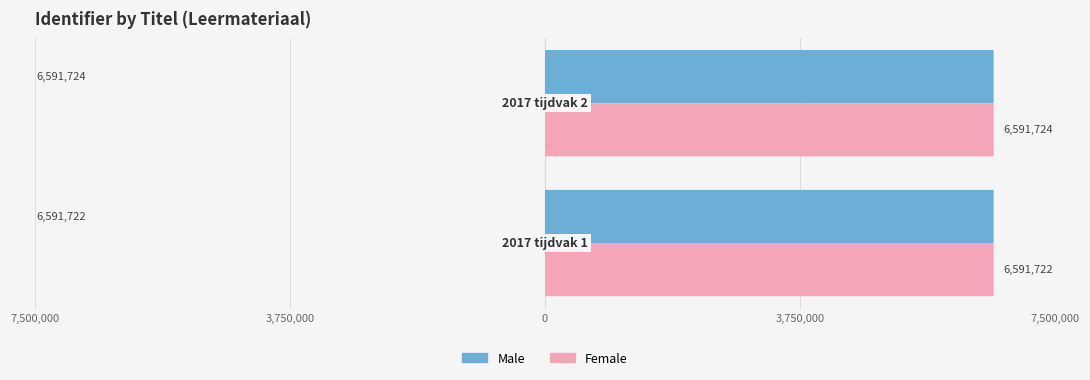

True or false: Female has a value of 4059685 at 3,750,000.

False